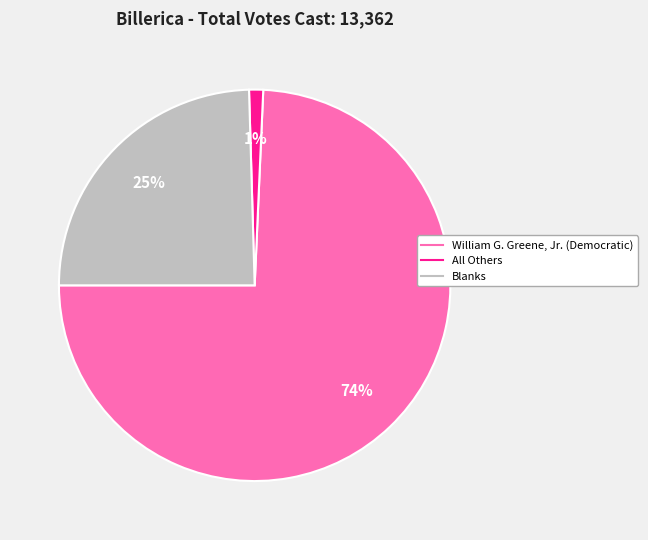

Is it true that Blanks is 10% of the pie?

False